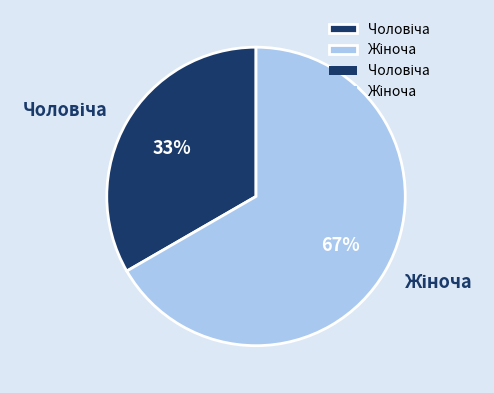

To the nearest percent, what is the average slice percentage?

50%